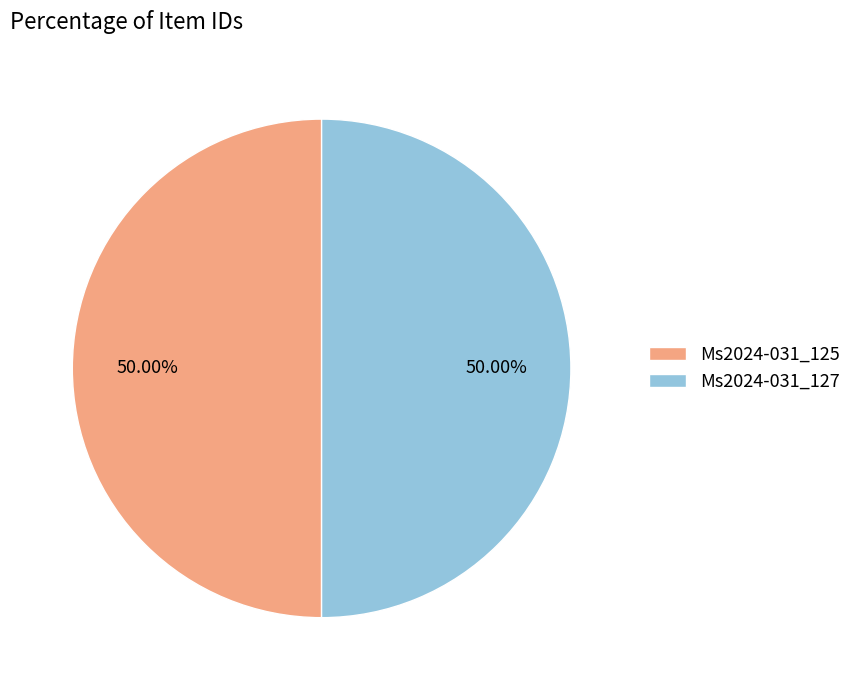

Is it true that Ms2024-031_125 is 57% of the pie?

False